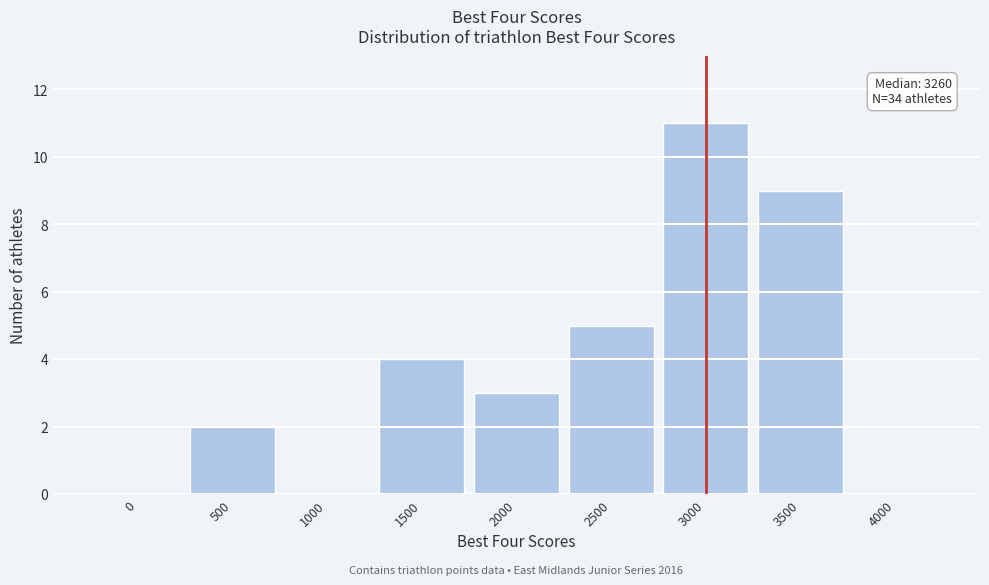

Reading left to right, what are all the values shown in this chart?

0=0	500=2	1000=0	1500=4	2000=3	2500=5	3000=11	3500=9	4000=0